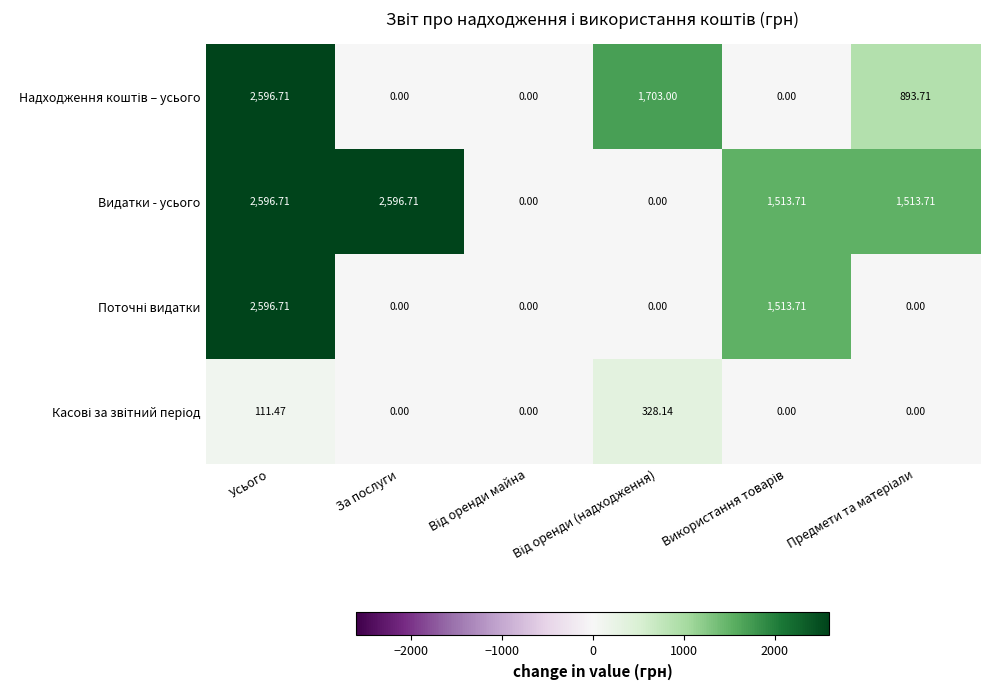

Which series has the largest range (max minus min)?

Надходження коштів – усього